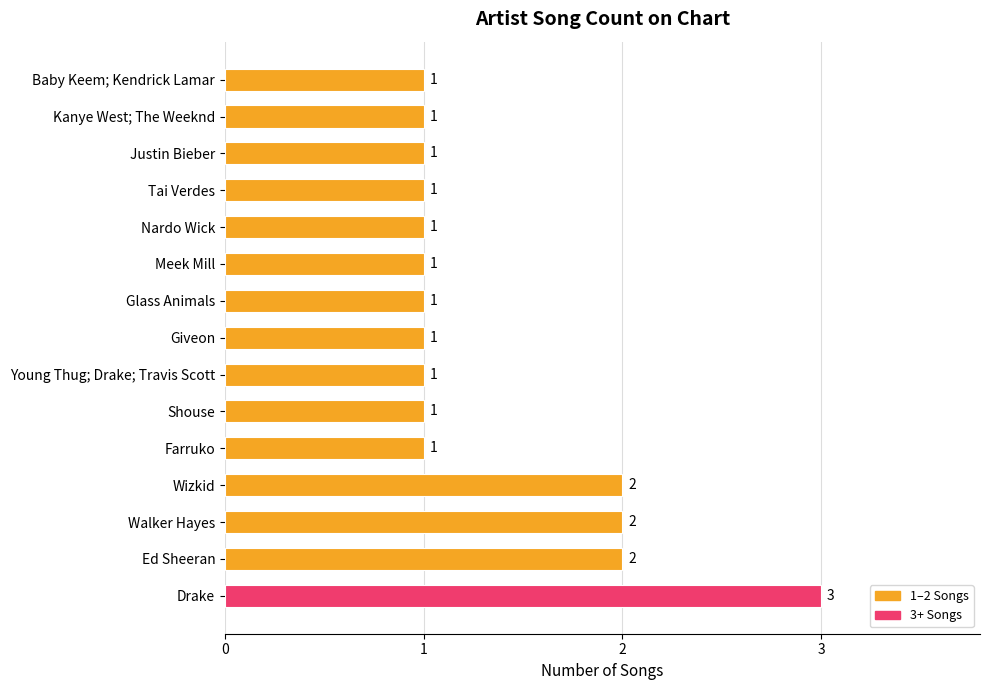

Does the chart contain stacked bars?

No